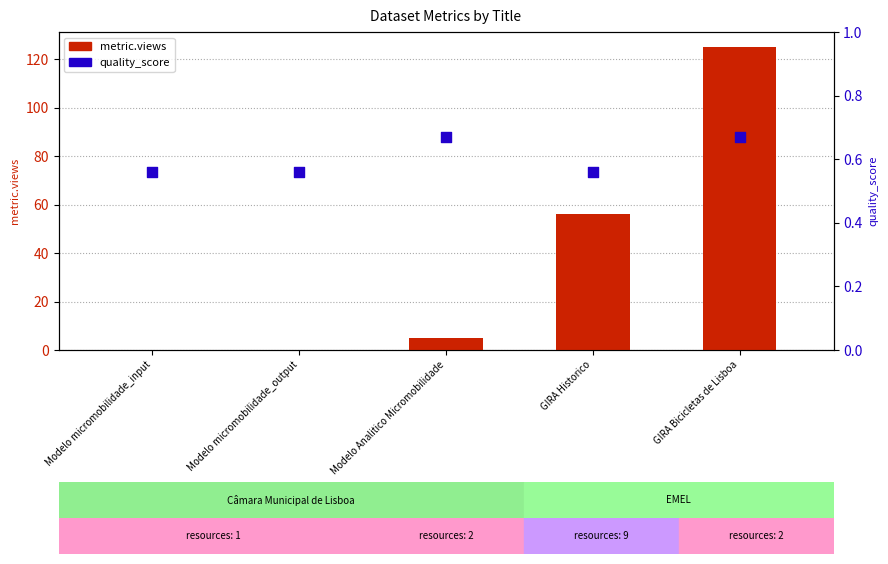

Which series contains the lowest Y value?

metric.views